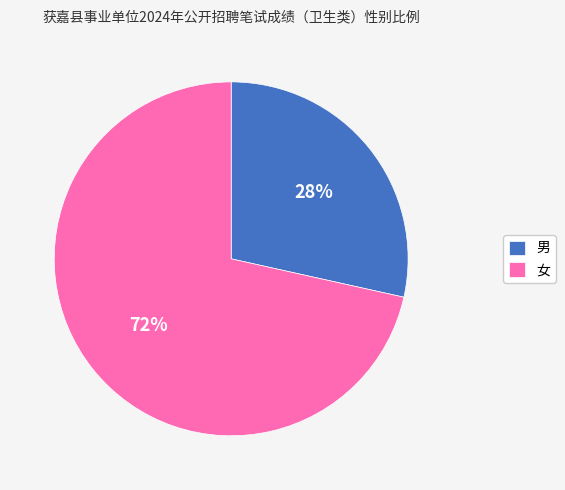

To the nearest percent, what percentage of the pie is 女?

72%